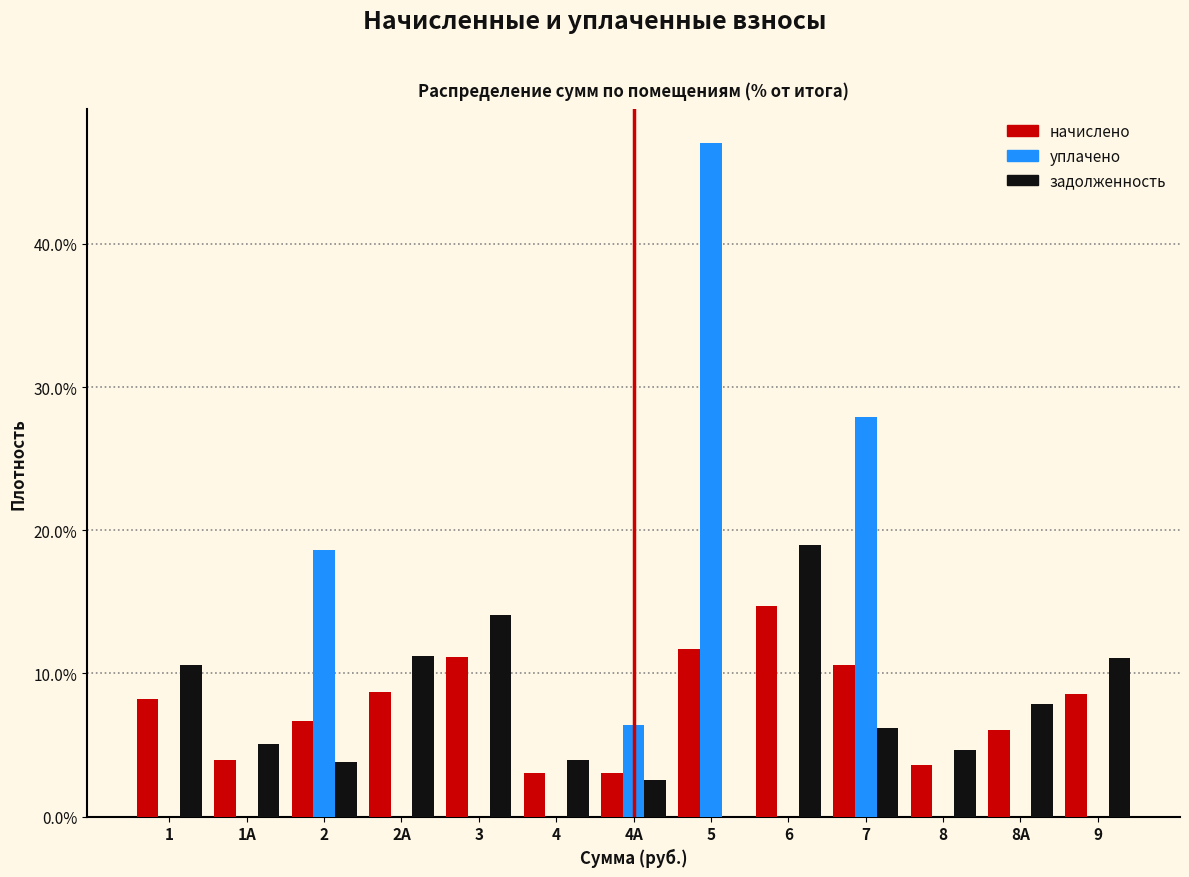

At which label does задолженность reach its peak?

6